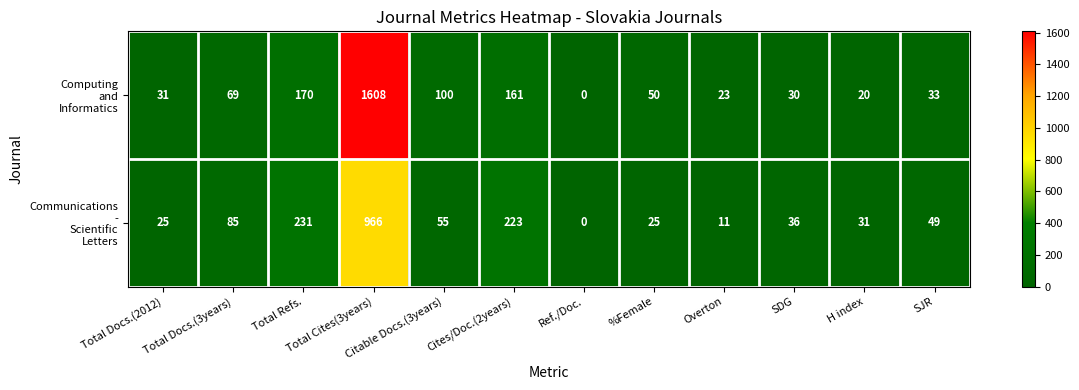

At which category does the chart reach its peak across all series?

Total Cites(3years)